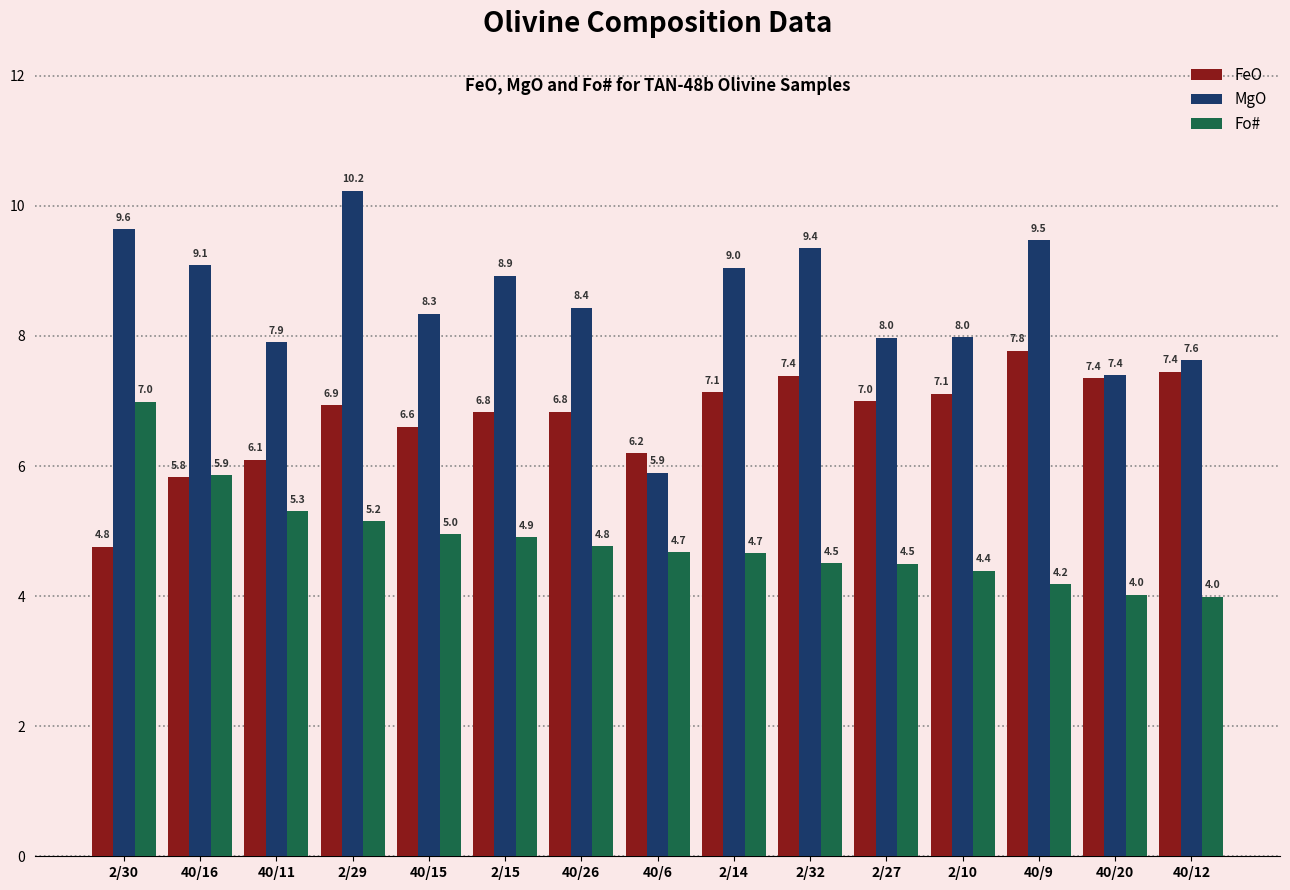

What is the maximum value for FeO?

7.8